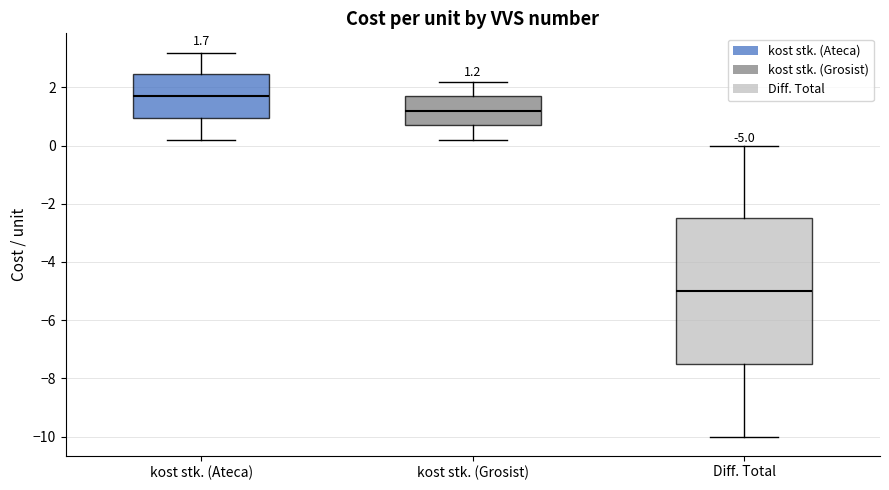

Which box is the tallest, from its lower edge to its upper edge?

Diff. Total